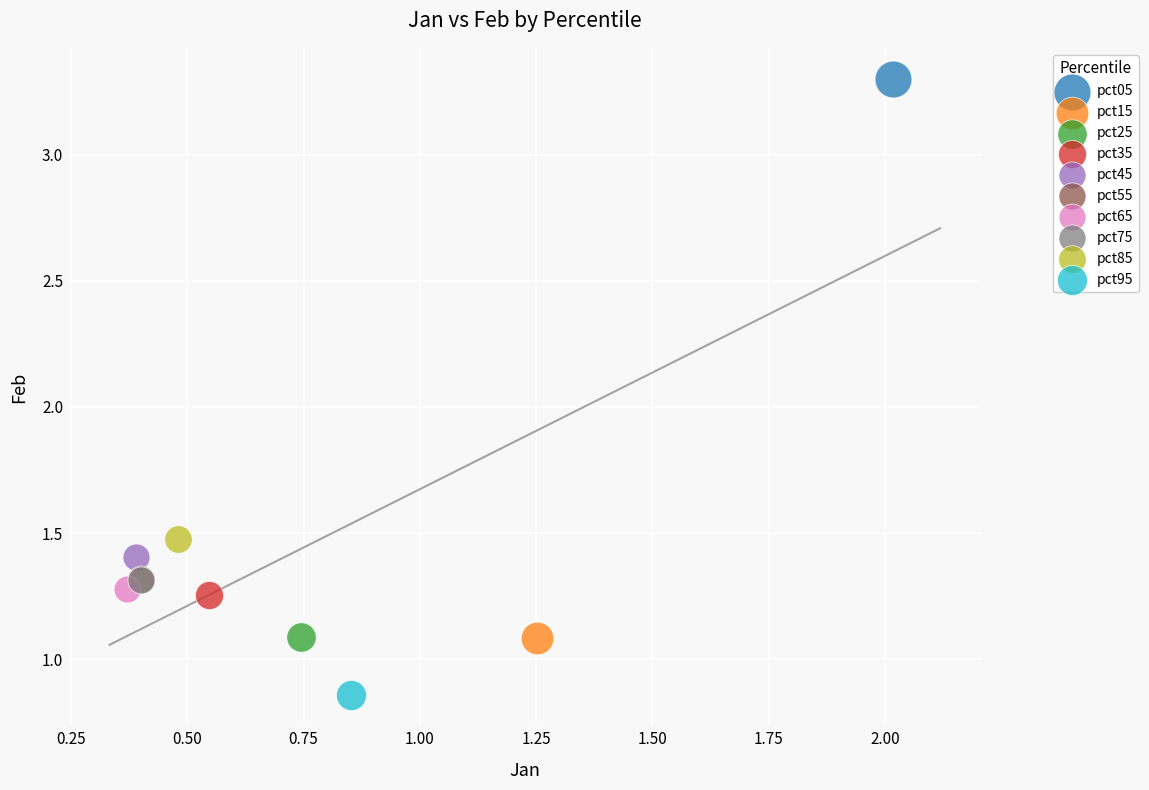

What are all the series names shown in the legend?

pct05, pct15, pct25, pct35, pct45, pct55, pct65, pct75, pct85, pct95